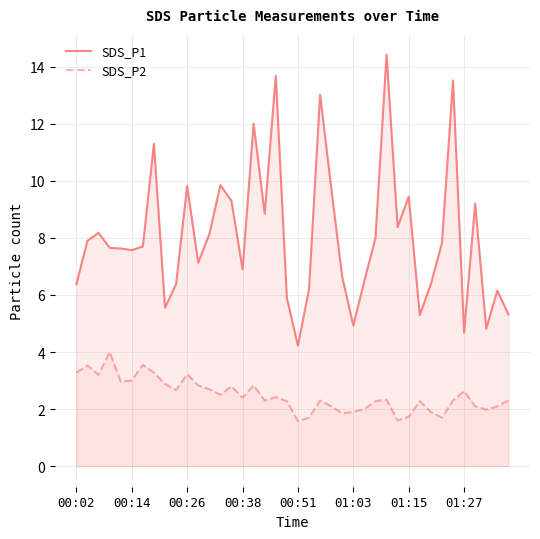

What are all the series names shown in the legend?

SDS_P1, SDS_P2